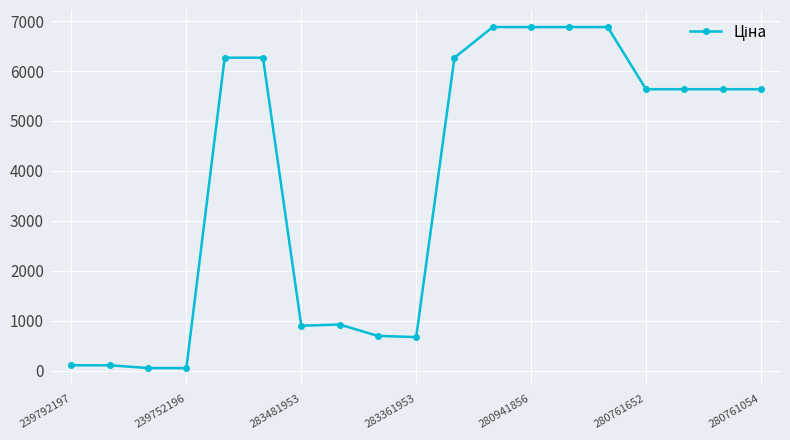

What is the difference between the maximum and second lowest values?

6822.8